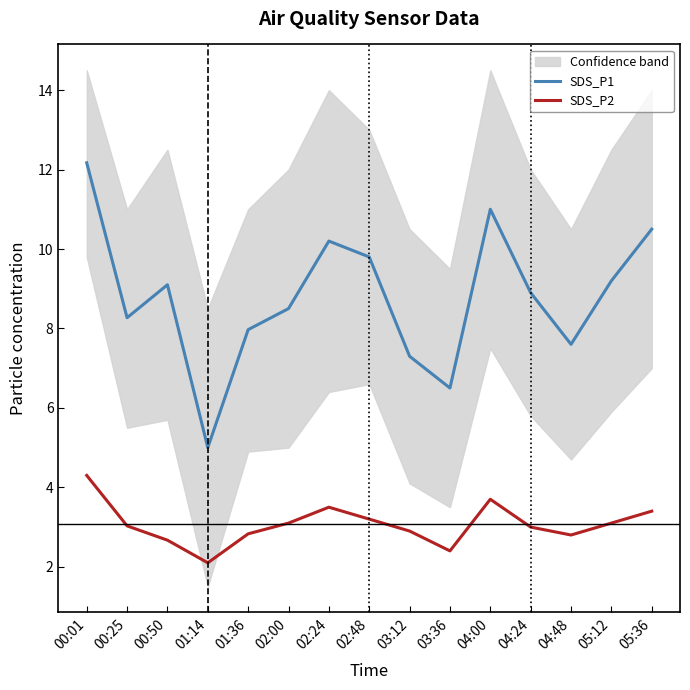

How many interior local valleys does the SDS_P1 series have?

4